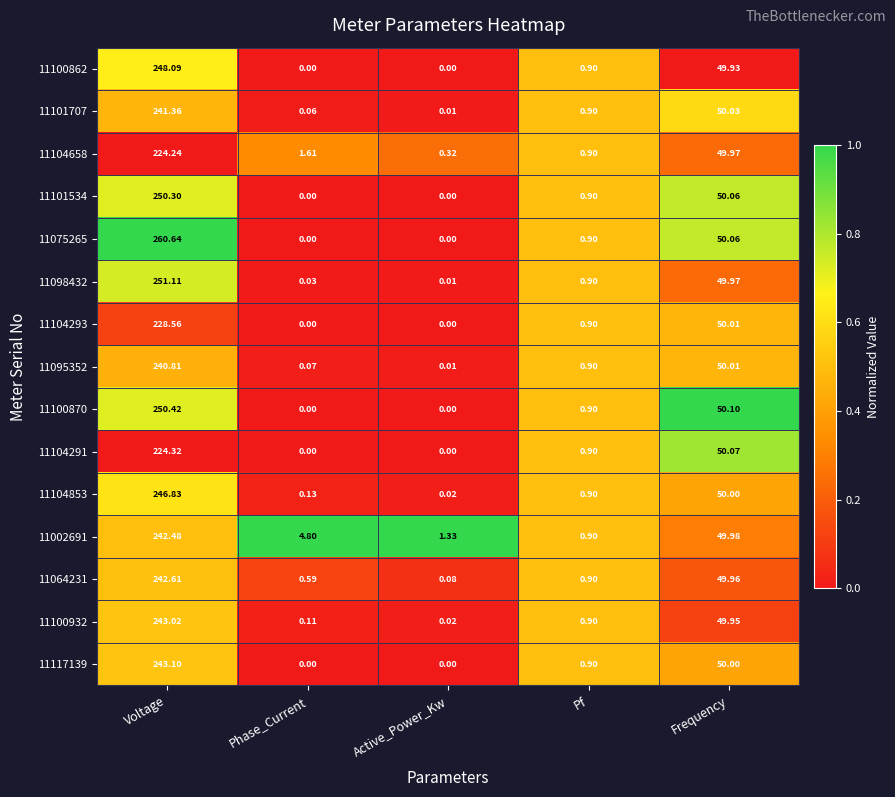

Which series has the widest spread of values?

11075265